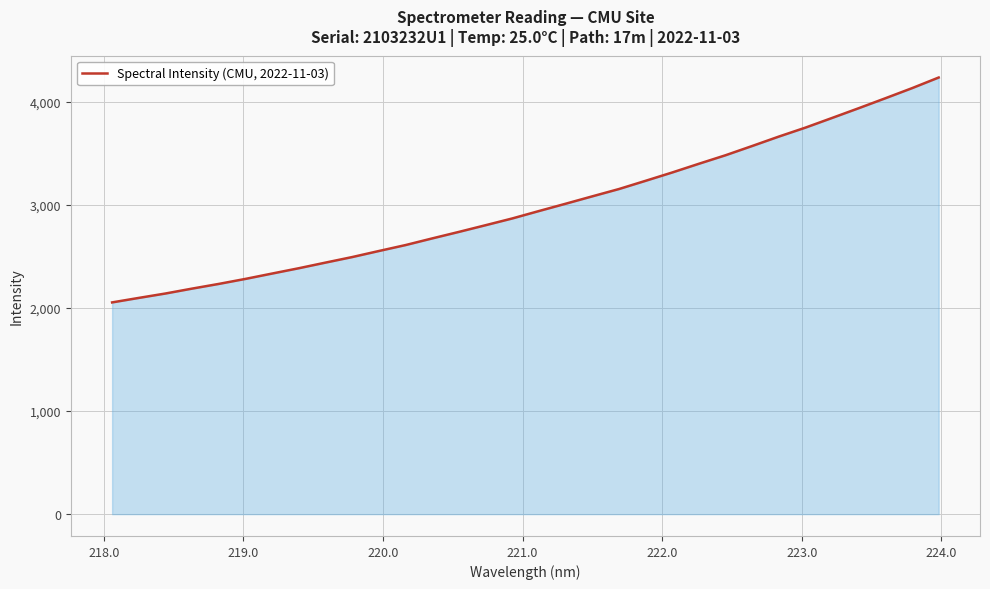

What is the difference between the maximum and minimum values?

2180.1